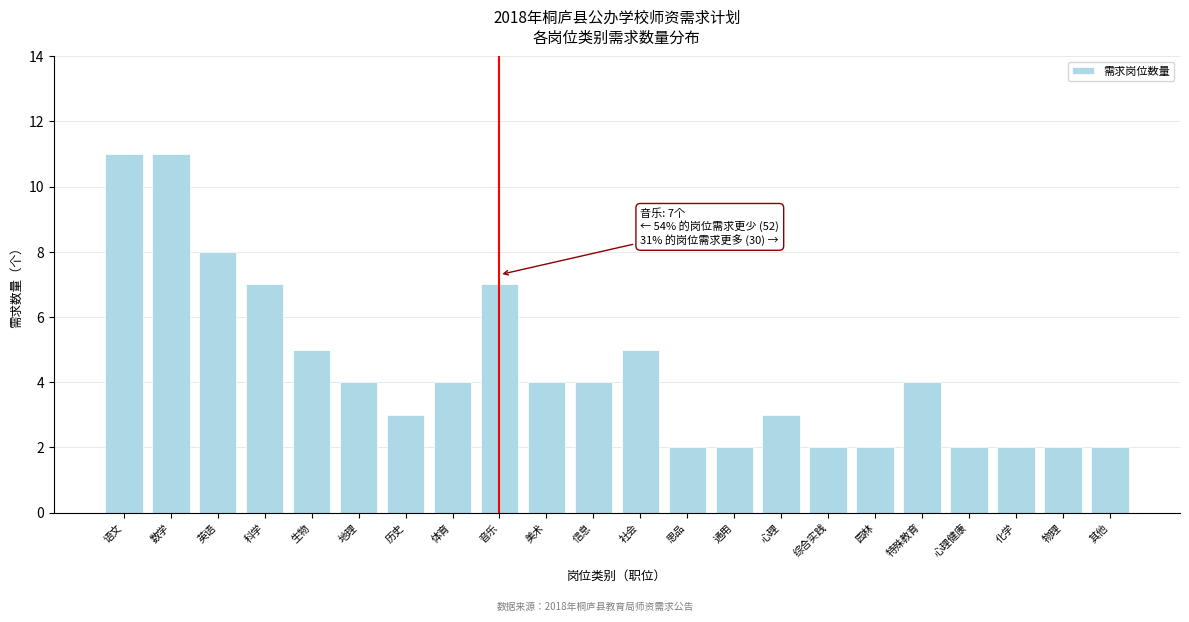

Reading left to right, what are all the values shown in this chart?

语文=11	数学=11	英语=8	科学=7	生物=5	地理=4	历史=3	体育=4	音乐=7	美术=4	信息=4	社会=5	思品=2	通用=2	心理=3	综合实践=2	园林=2	特殊教育=4	心理健康=2	化学=2	物理=2	其他=2